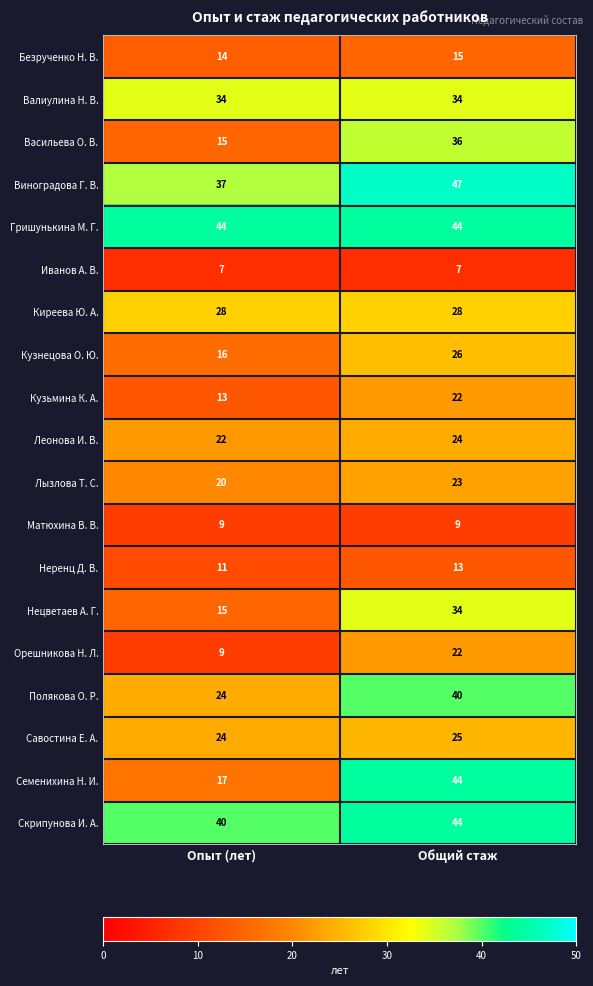

What is the smallest value displayed?

7